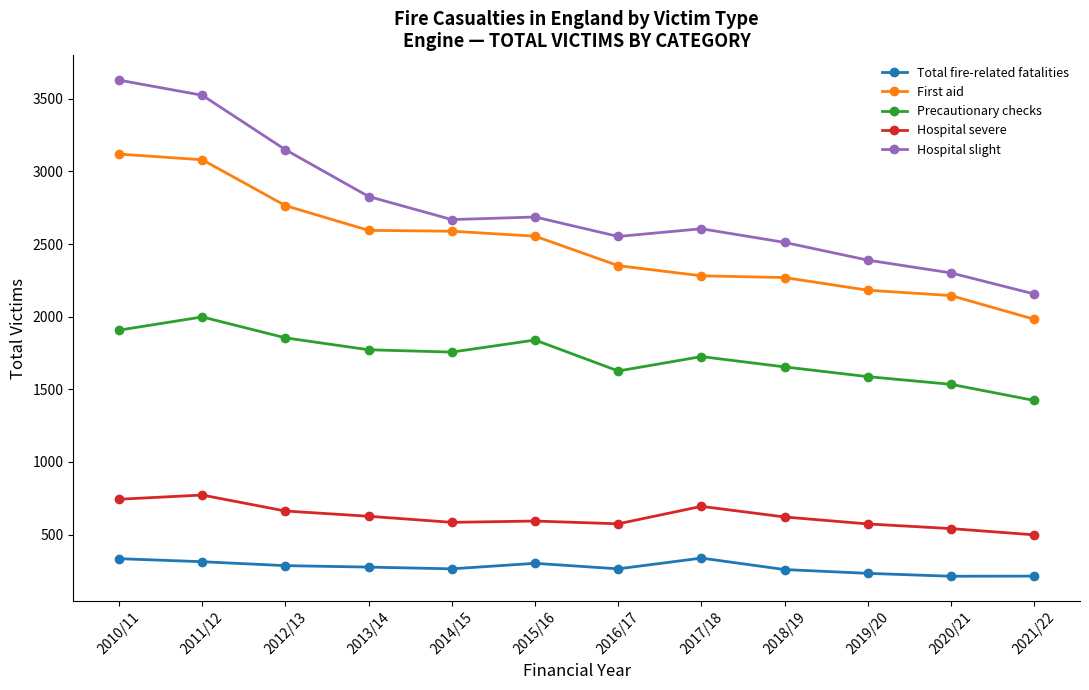

At 2020/21, list the series in order from largest to smallest.

Hospital slight, First aid, Precautionary checks, Hospital severe, Total fire-related fatalities